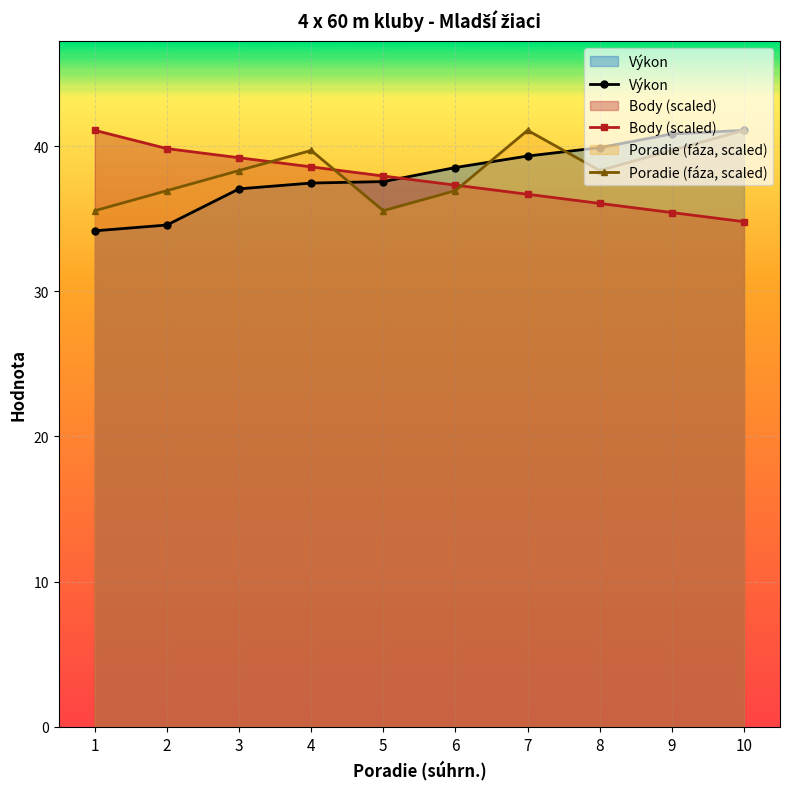

List the labels in order of Body (scaled) value, smallest first.

10, 9, 8, 7, 6, 5, 4, 3, 2, 1